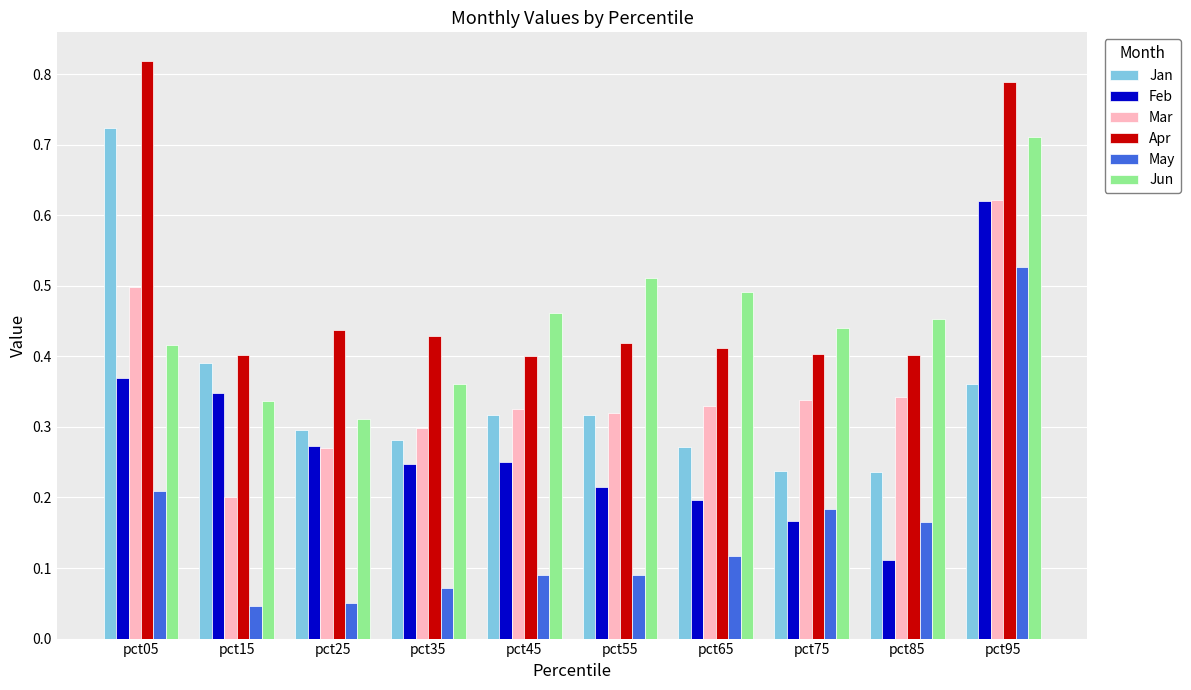

Rank the series at pct05 from highest to lowest value.

Apr, Jan, Mar, Jun, Feb, May